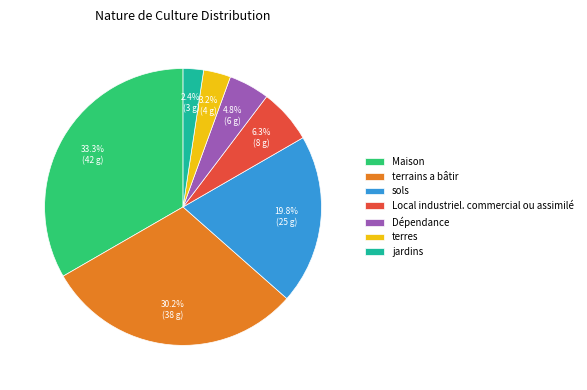

Is it true that terrains a bâtir is 30% of the pie?

True